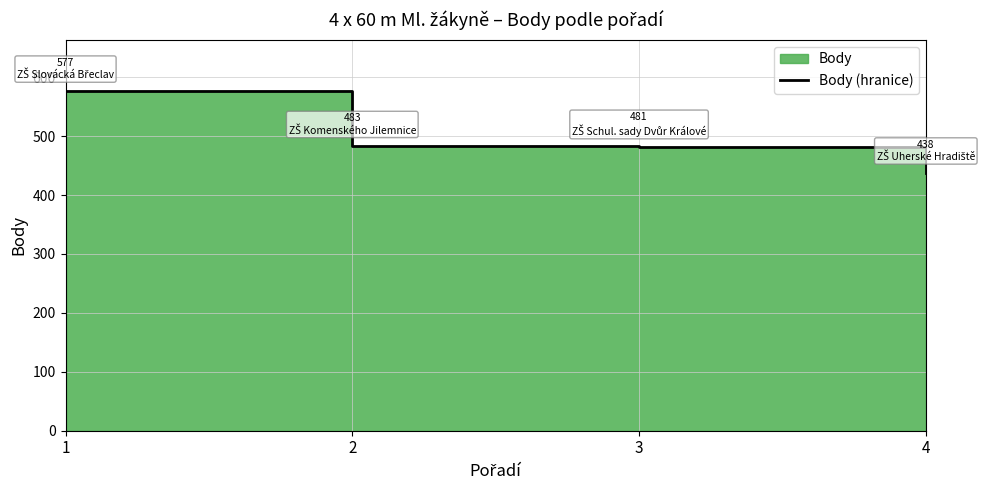

Between 3 and 4, which is larger?

3